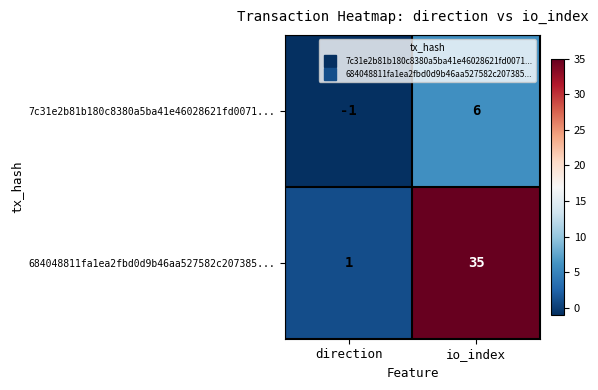

Where is 7c31e2b81b180c8380a5ba41e46028621fd0071... nearest to the value 2?

direction